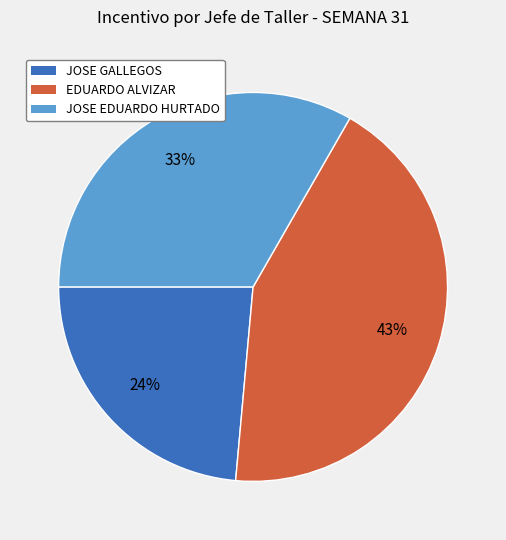

Do EDUARDO ALVIZAR and JOSE EDUARDO HURTADO together represent more than half of the pie?

Yes